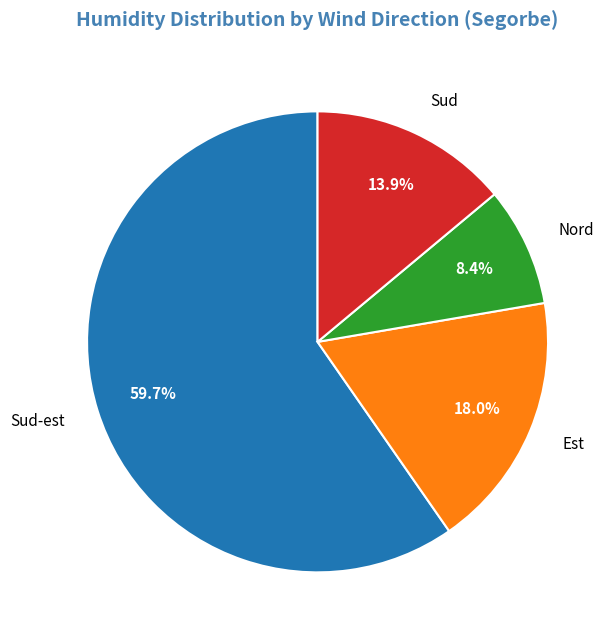

Does Sud-est represent more than half of the total?

Yes